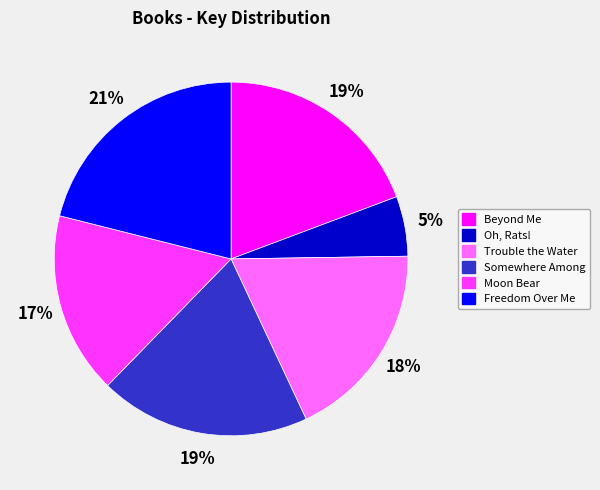

Combined, do Trouble the Water and Beyond Me account for over 50%?

No